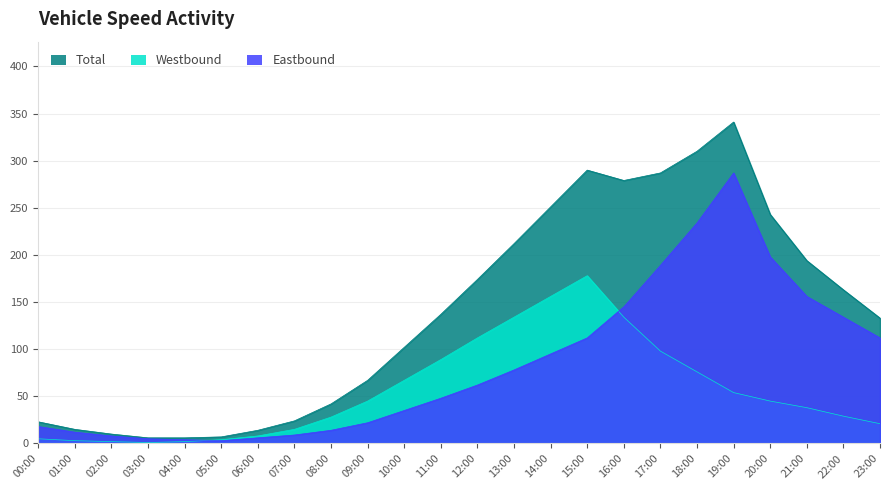

At which category does the chart reach its minimum across all series?

03:00